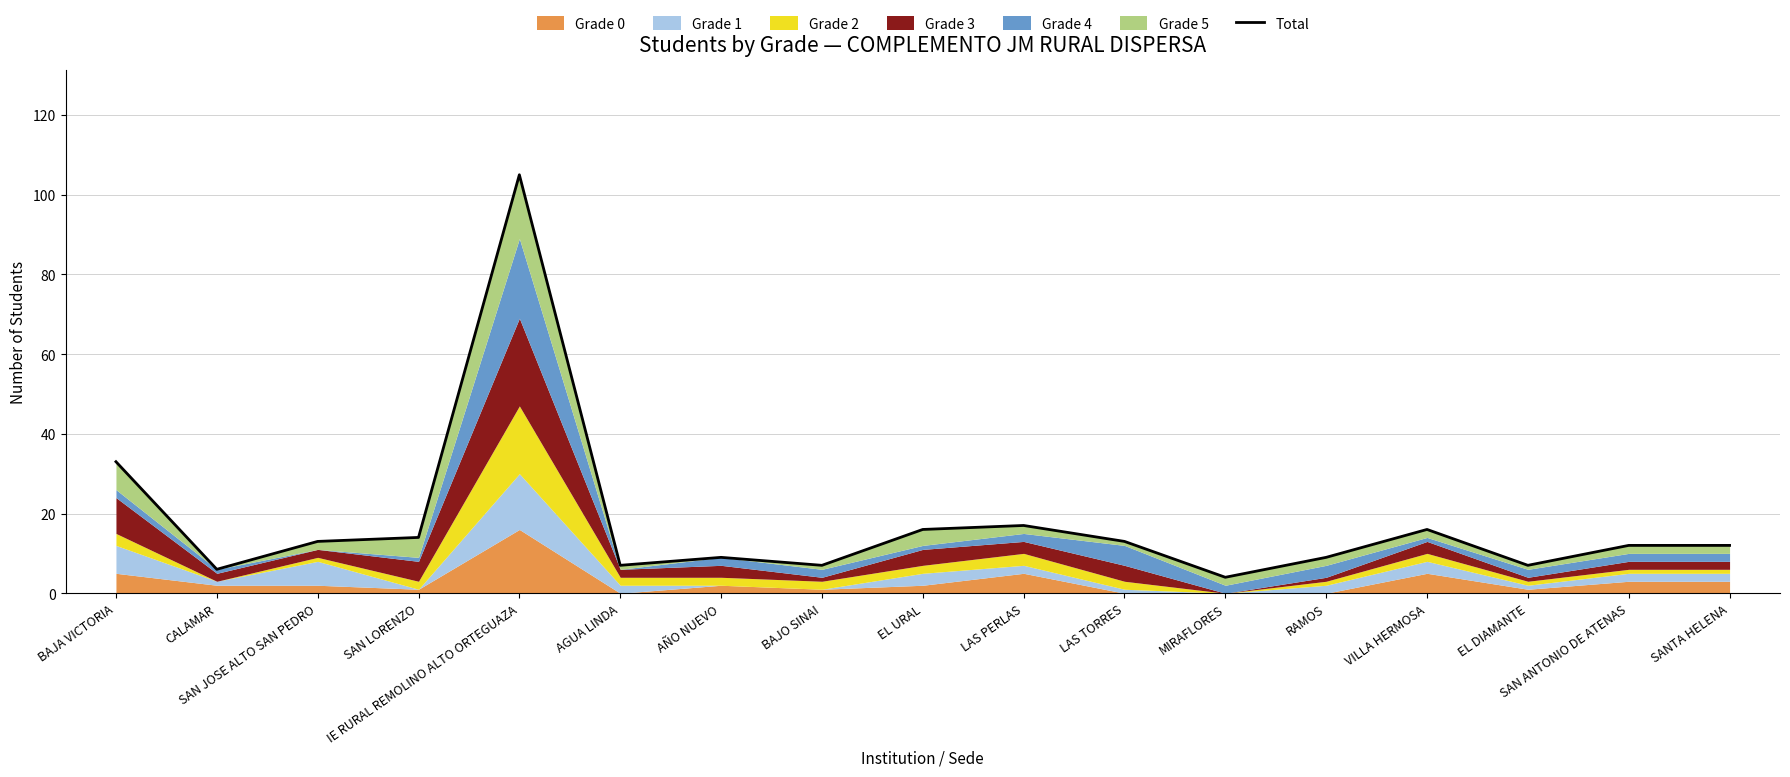

How many interior local peaks (higher than both neighbors) does the data have?

4